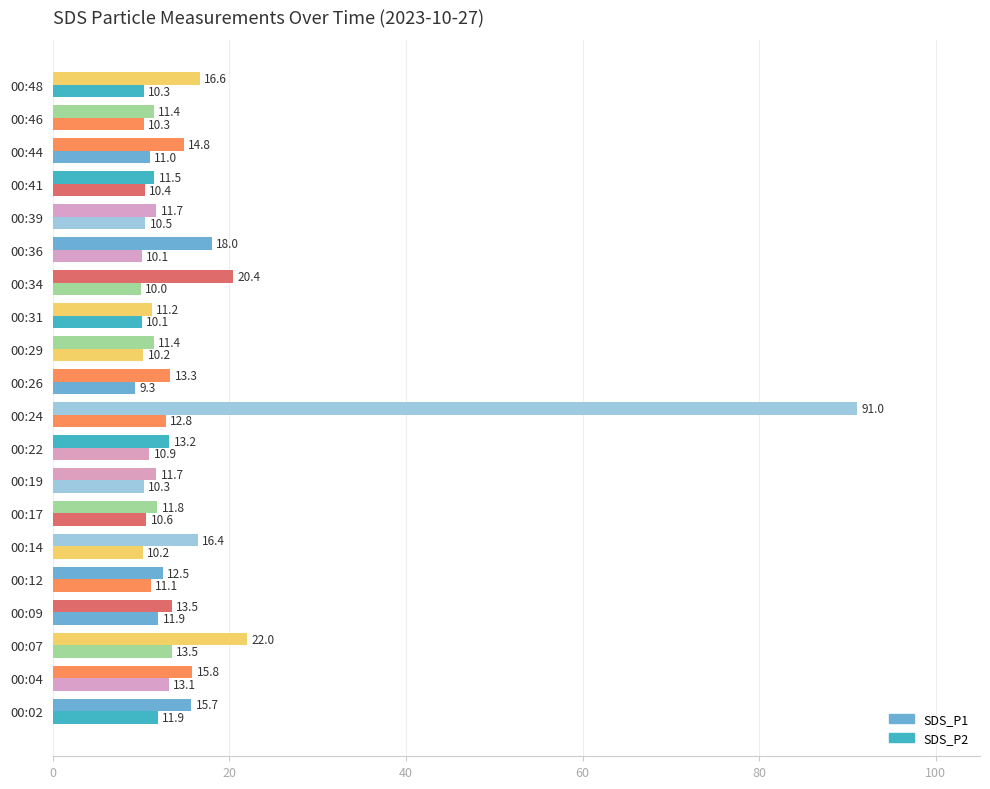

What is the difference between the maximum and minimum values in the SDS_P2 series?

4.2